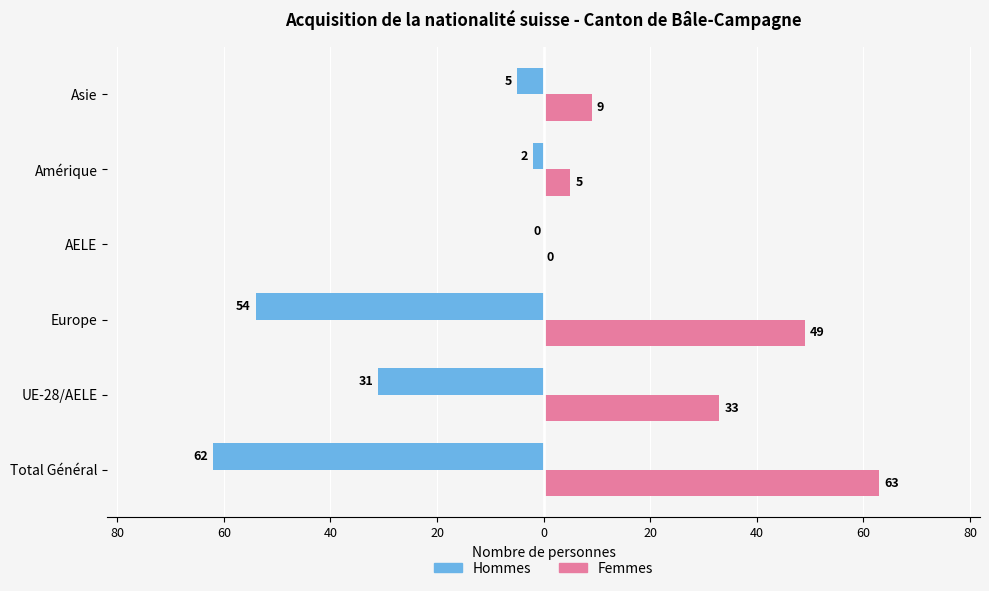

What are all the series names shown in the legend?

Hommes, Femmes